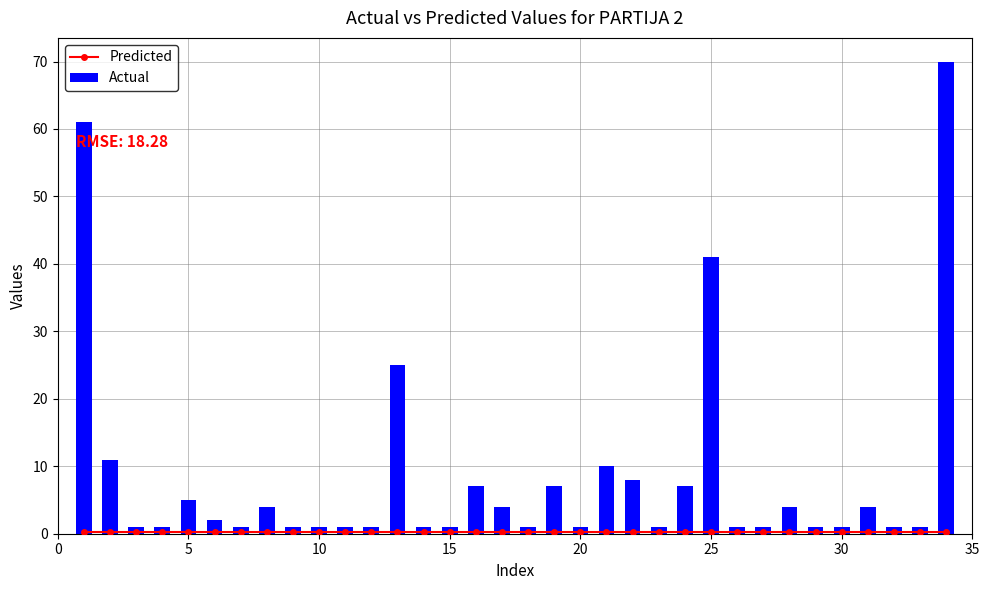

Where is Actual nearest to the value 35?

25